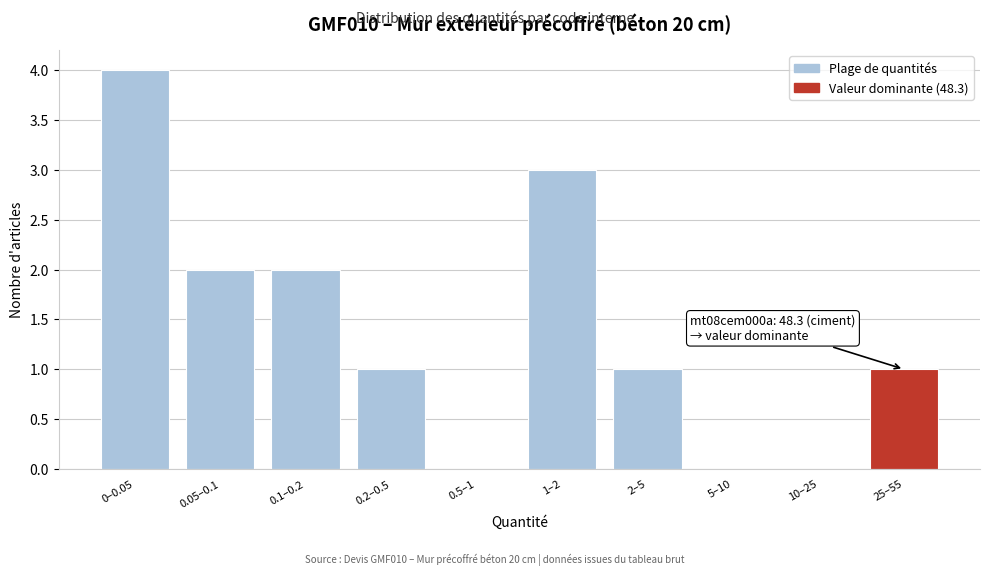

Reading left to right, extract all data points from this chart.

0–0.05=4	0.05–0.1=2	0.1–0.2=2	0.2–0.5=1	0.5–1=0	1–2=3	2–5=1	5–10=0	10–25=0	25–55=1